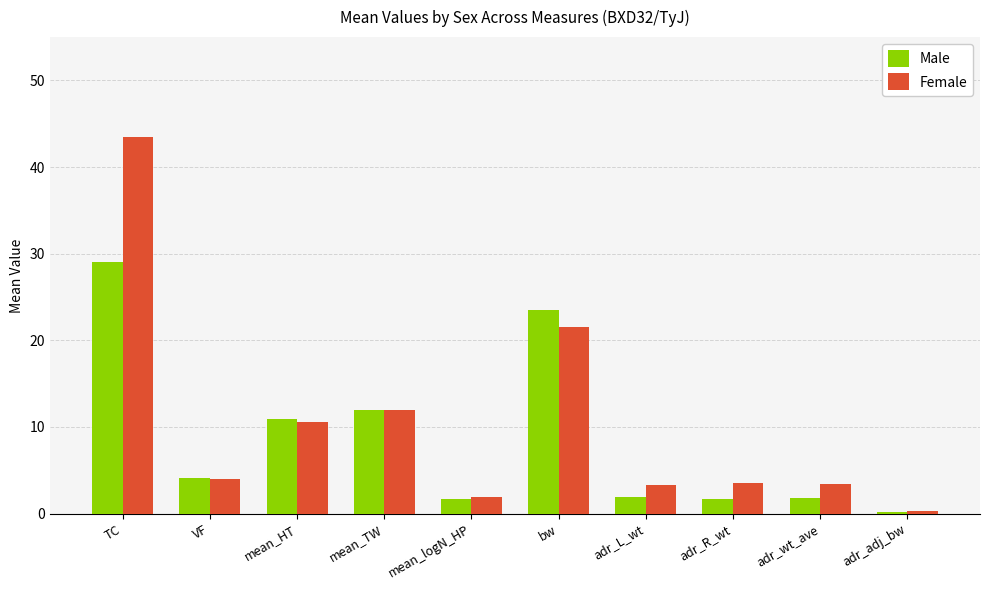

Is the value of Female at TC greater than the value of Male at VF?

Yes